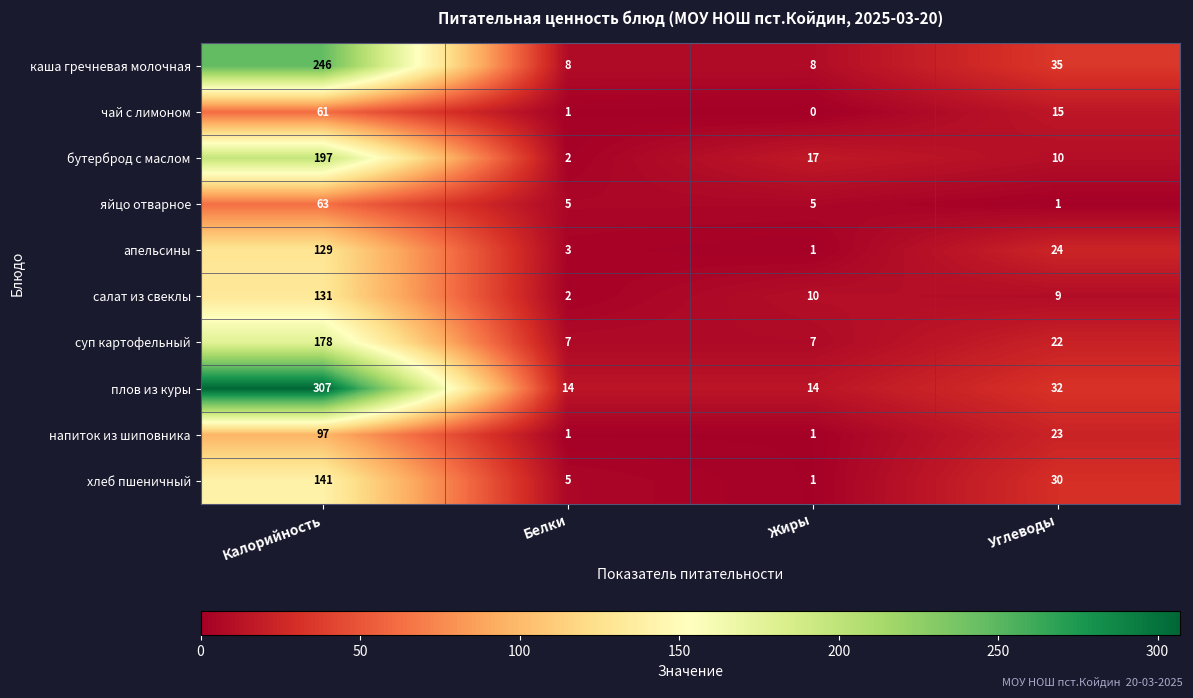

At which category is the sum across all series the highest?

Калорийность